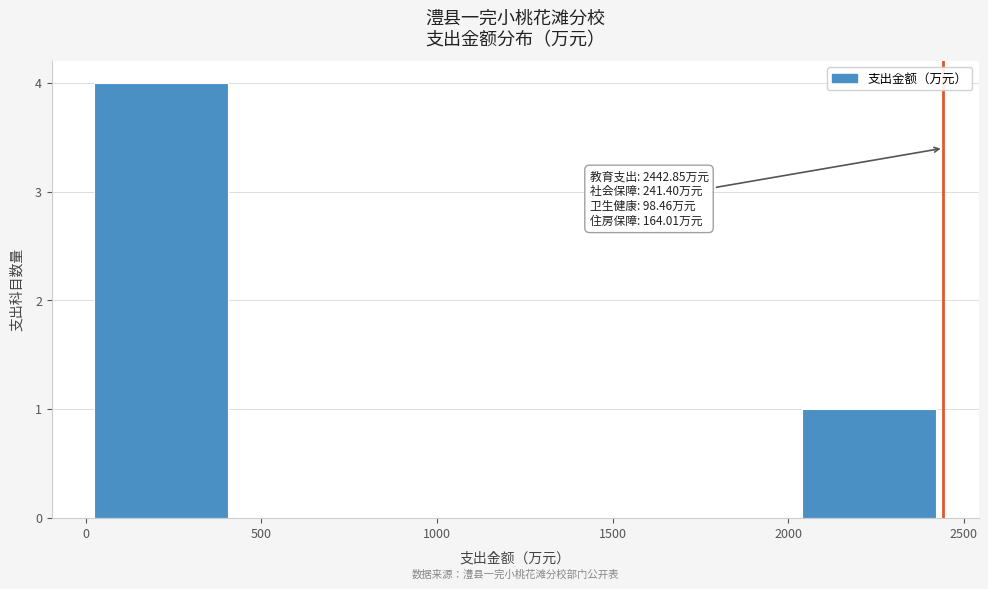

Over which range of the x-axis is the bar tallest?

0 to 450